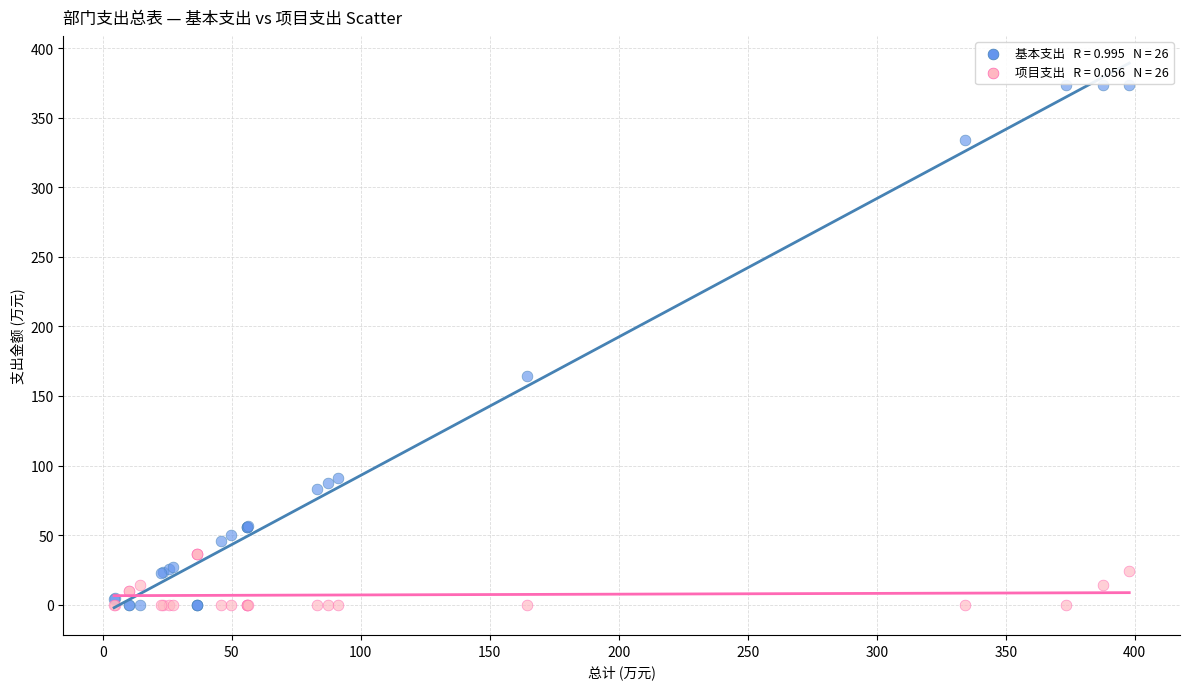

Across all series, what Y value is closest to 186?

164.5